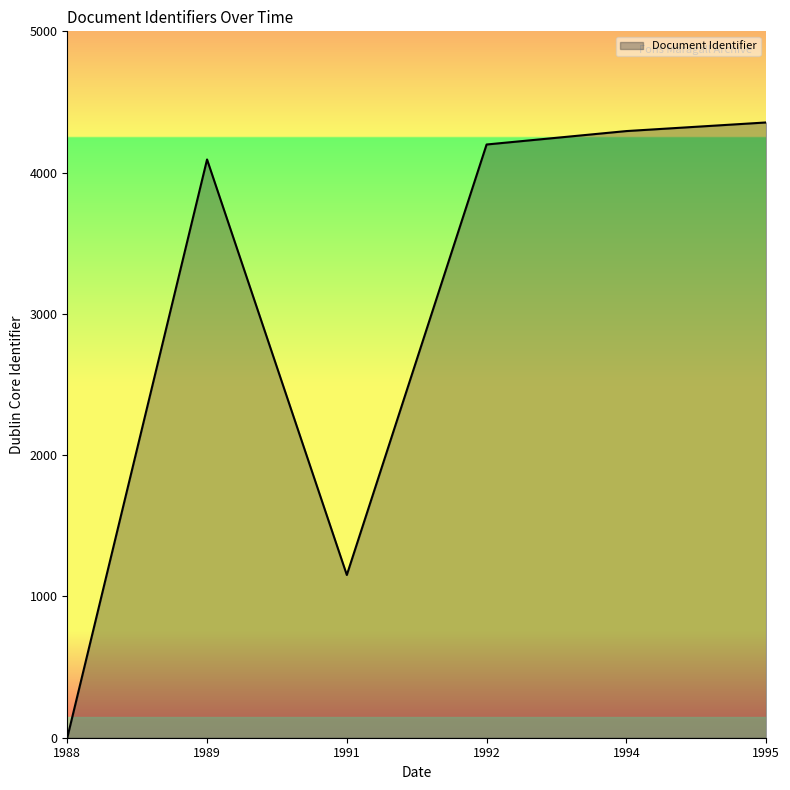

What is the approximate value at 1991, to the nearest 100?

1200